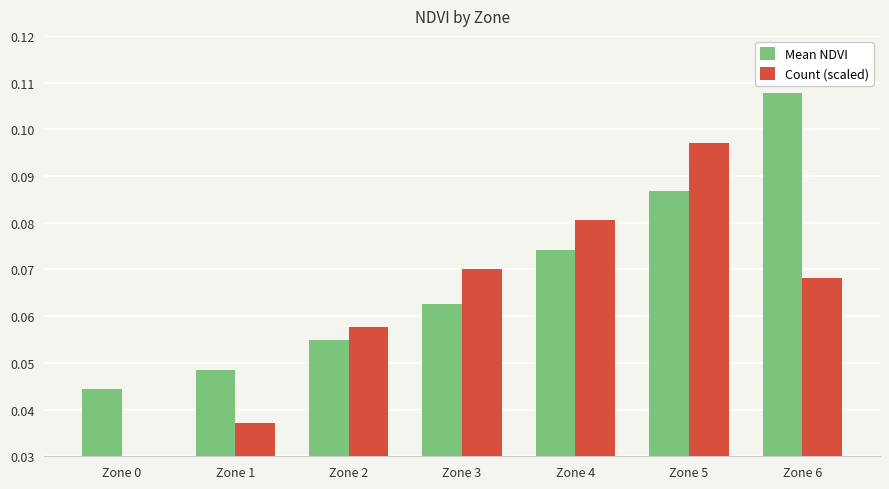

List the labels in order of Mean NDVI value, largest first.

Zone 6, Zone 5, Zone 4, Zone 3, Zone 2, Zone 1, Zone 0